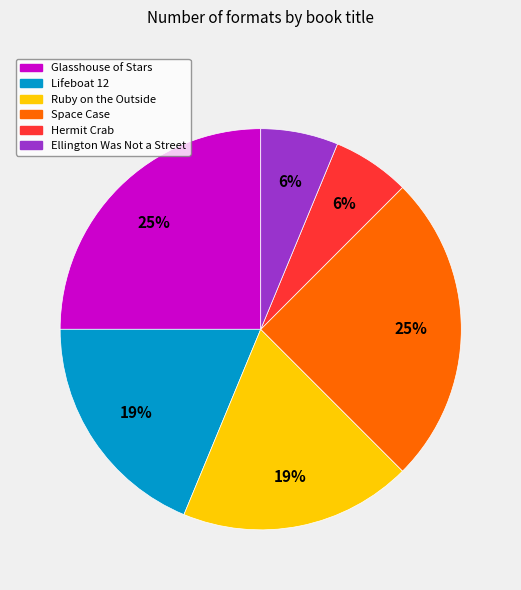

Is it true that Lifeboat 12 is 27% of the pie?

False